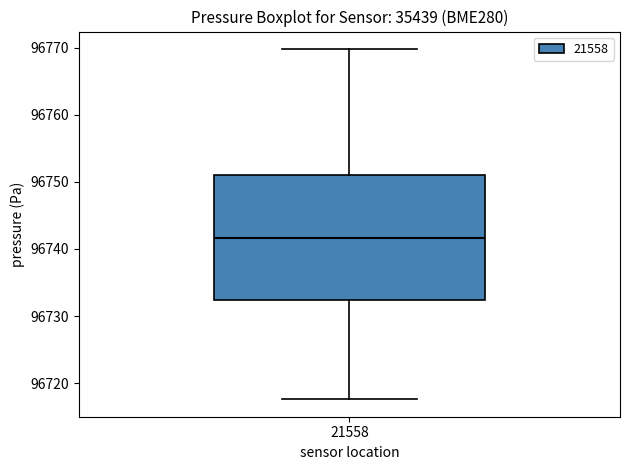

Transcribe this box plot: give where the median line is, the range the box spans, and where the two whiskers end, as read against the y-axis. The values are not printed on the chart, so give them approximately, as read against the axis.

median 96742, box 96732 to 96751, whiskers 96718 to 96770